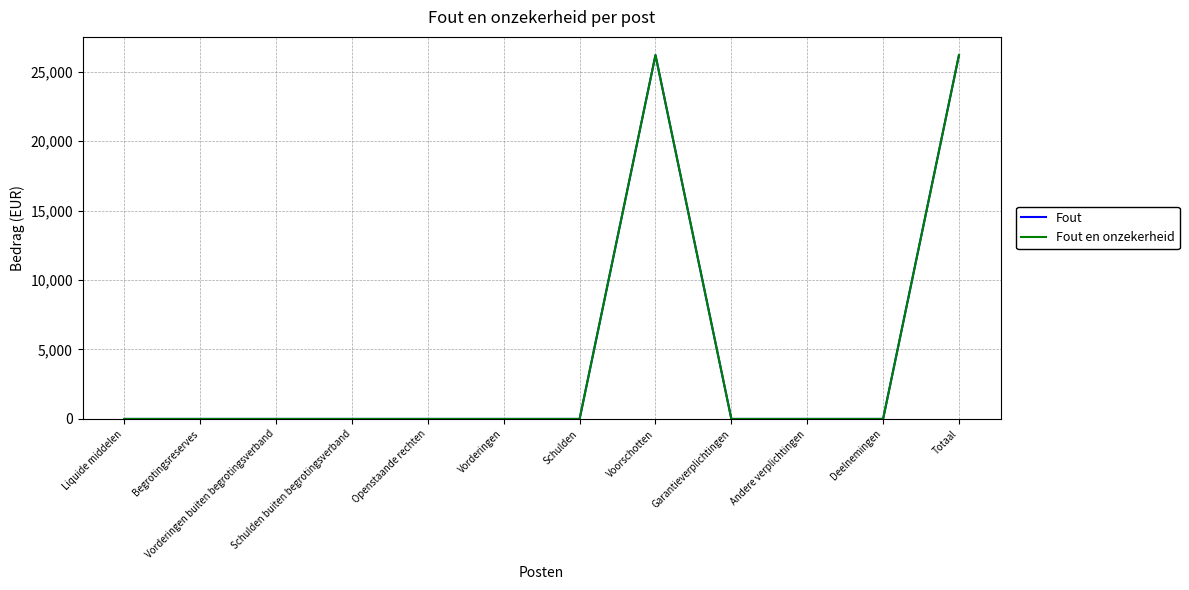

Is this an area chart (filled region under the line)?

No